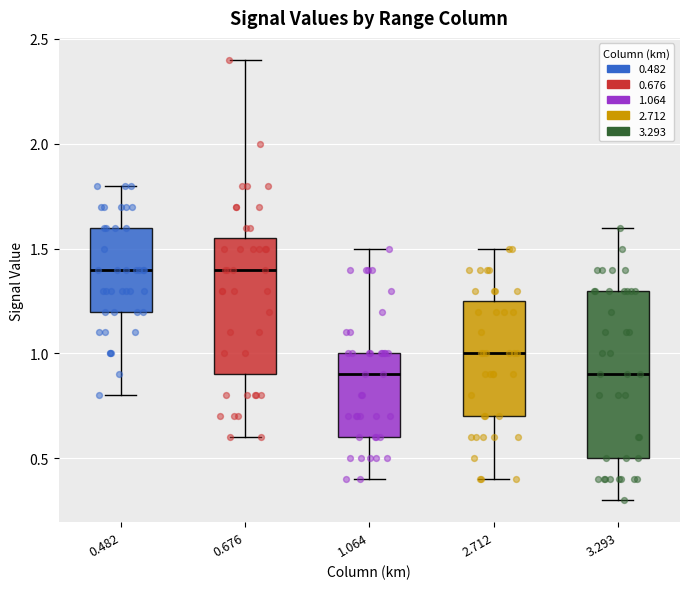

Where is the lower edge of the box at x = 0.676 on the y-axis? The values are not printed on the chart, so give them approximately, as read against the axis.

0.90